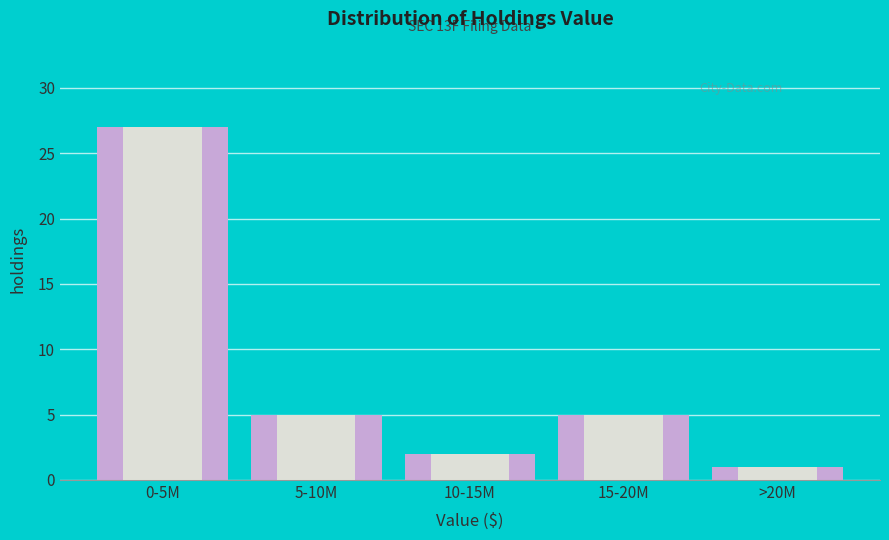

Reading left to right, extract all data points from this chart.

0-5M=27	5-10M=5	10-15M=2	15-20M=5	>20M=1